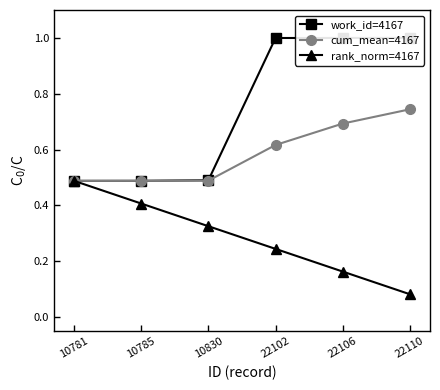

The cum_mean=4167 series shows 0.5 at 10830. True or false?

True